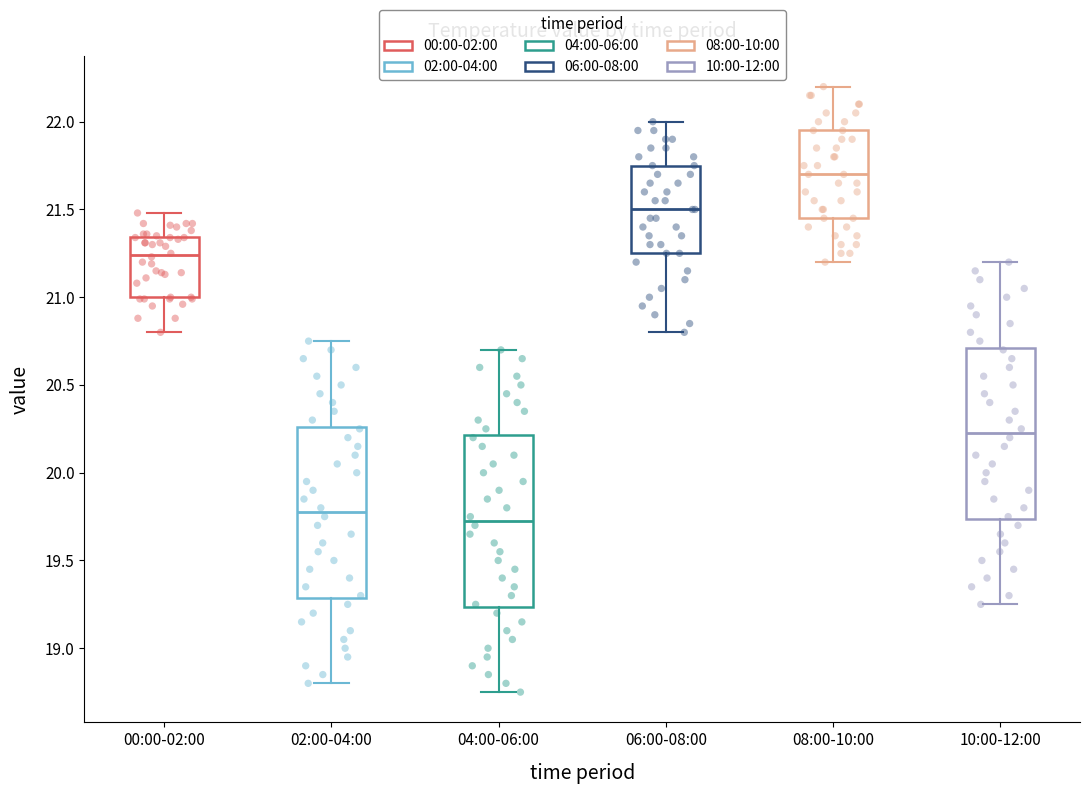

Where is the lower edge of the box for 02:00-04:00 on the y-axis? The values are not printed on the chart, so give them approximately, as read against the axis.

19.30